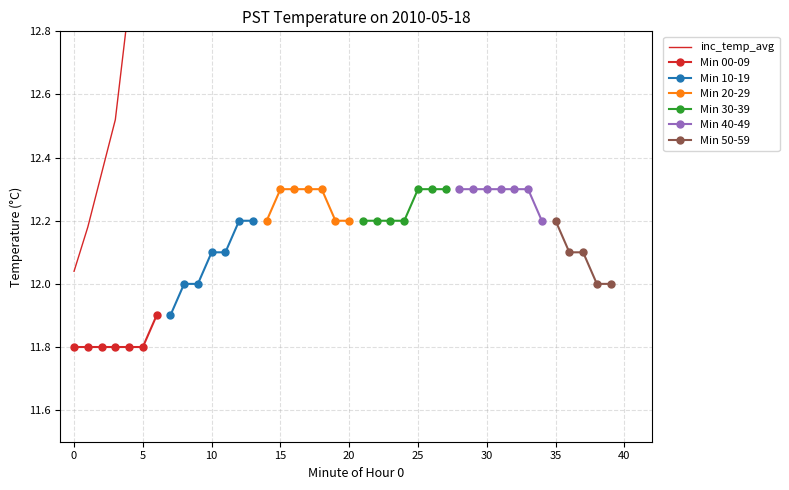

What is the value of the 1st point from the left?

12.0